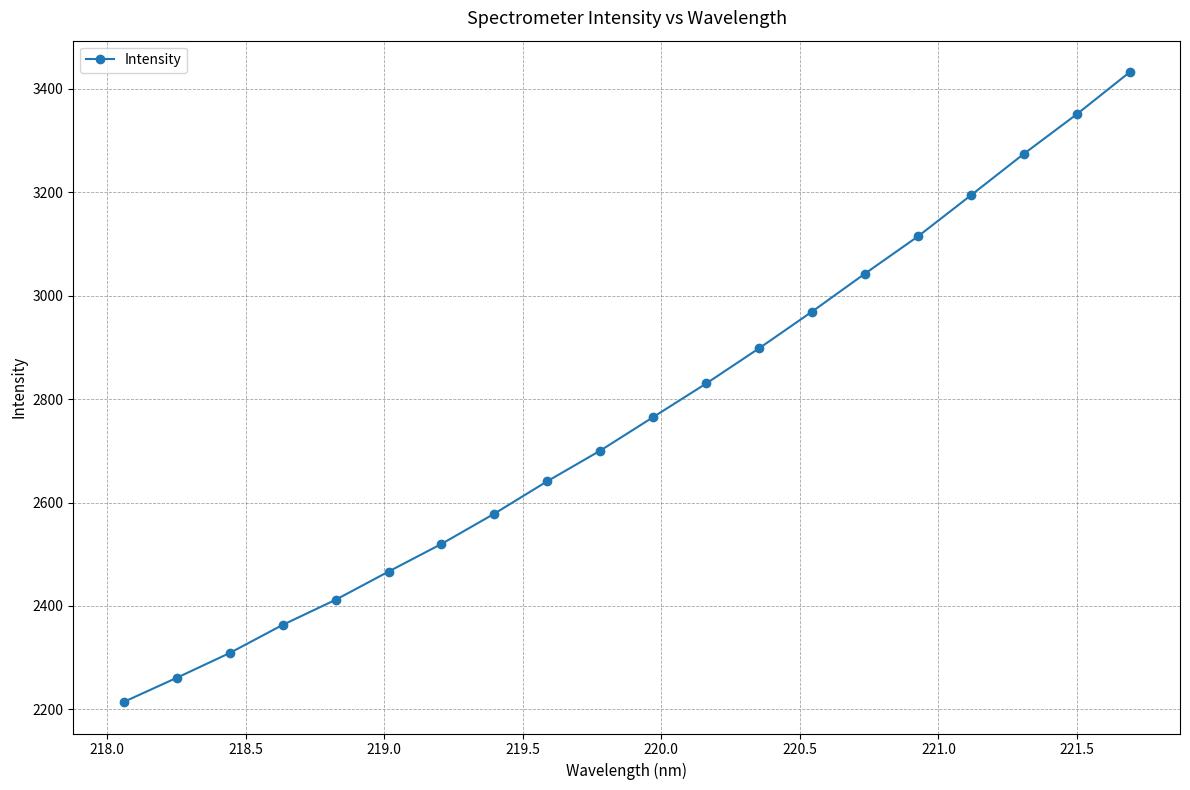

True or false: there are more than 1 points higher than both neighbors.

False